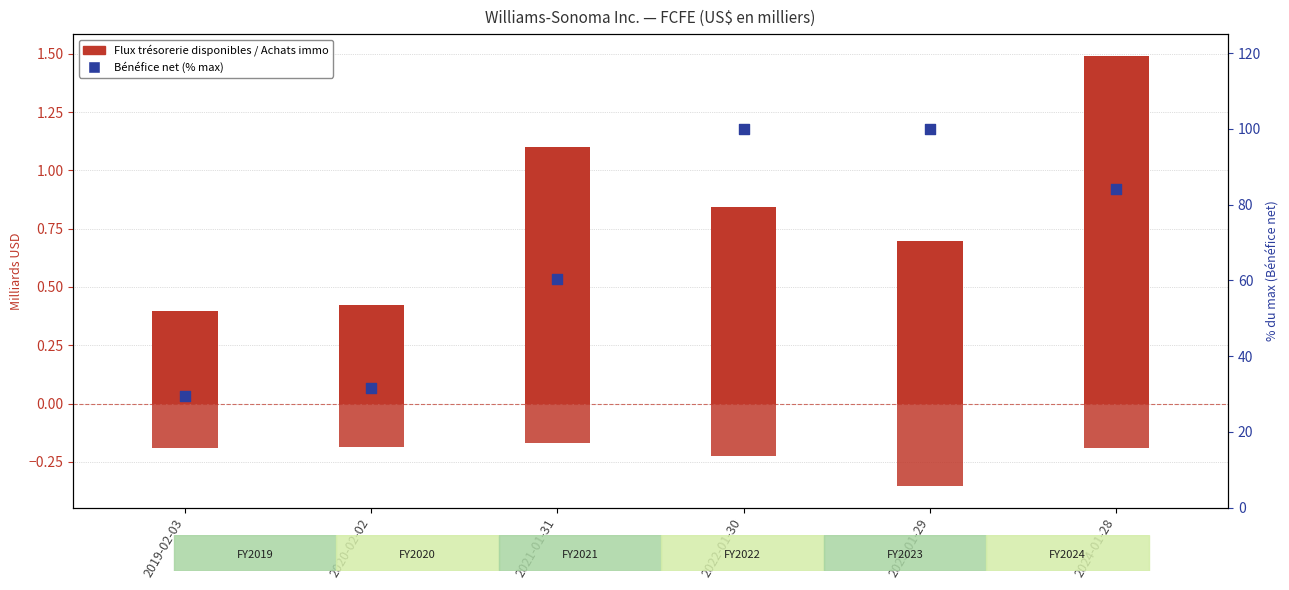

At which category is the sum across all series the highest?

2022-01-30